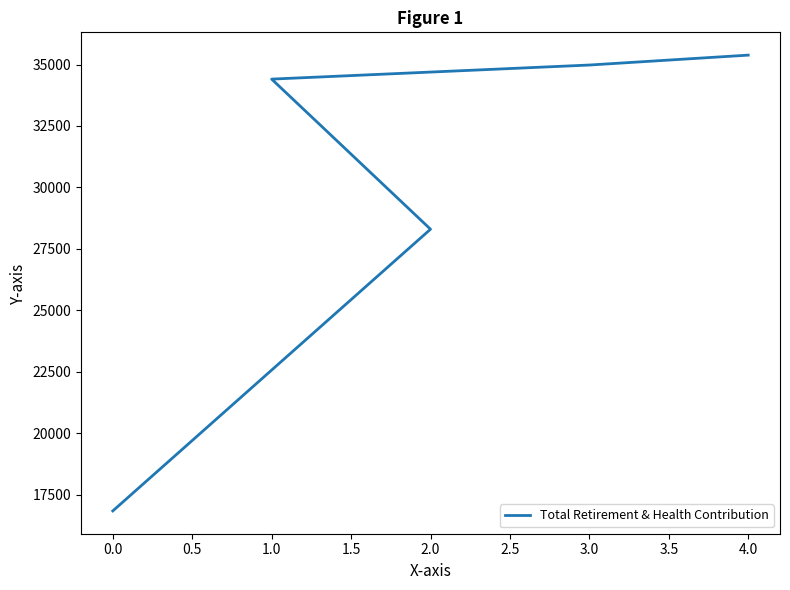

At which label does the data first exceed 34406?

3.0